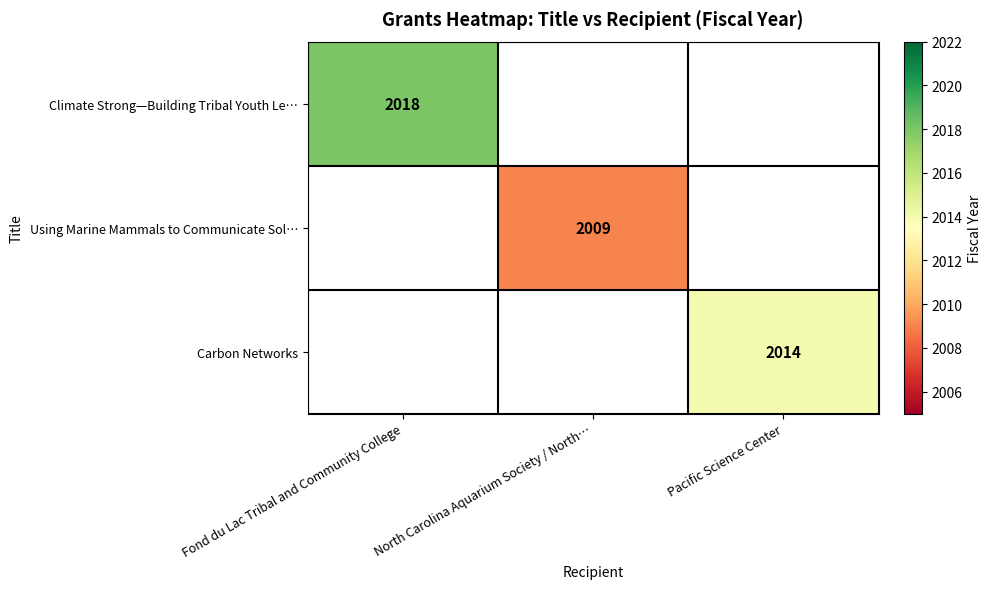

True or false: Using Marine Mammals to Communicate Sol… has a value of 2009 at North Carolina Aquarium Society / North….

True